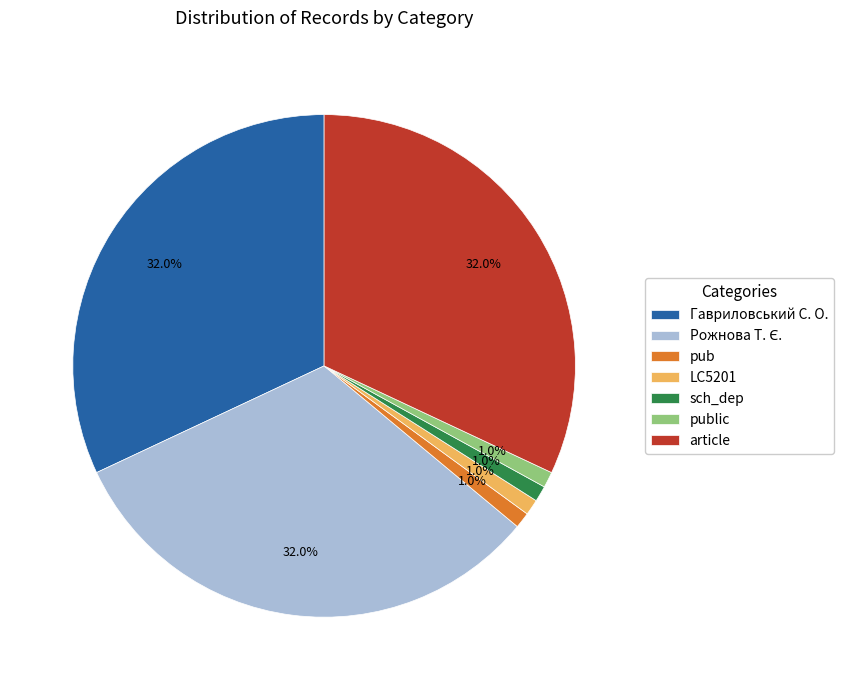

What percentage is the LC5201 slice, to the nearest percent?

1%